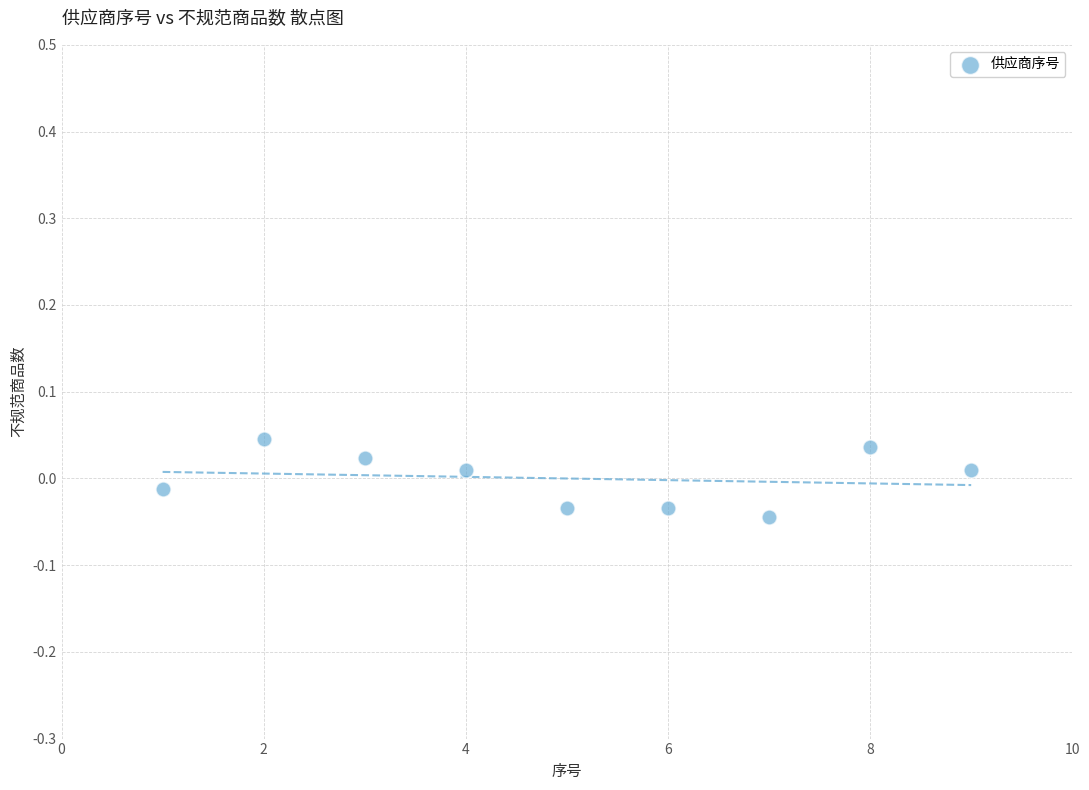

What is the average X value?

5.0